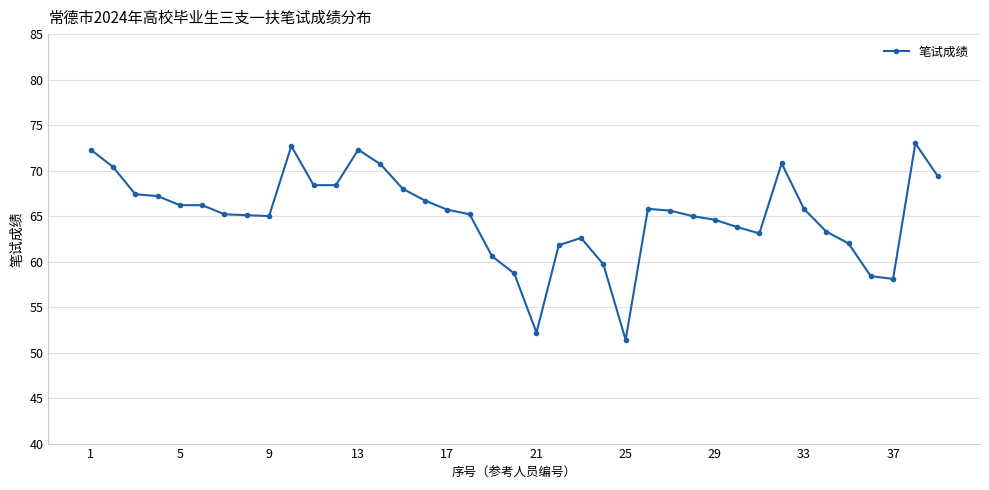

True or false: there are more than 0 points higher than both neighbors.

True